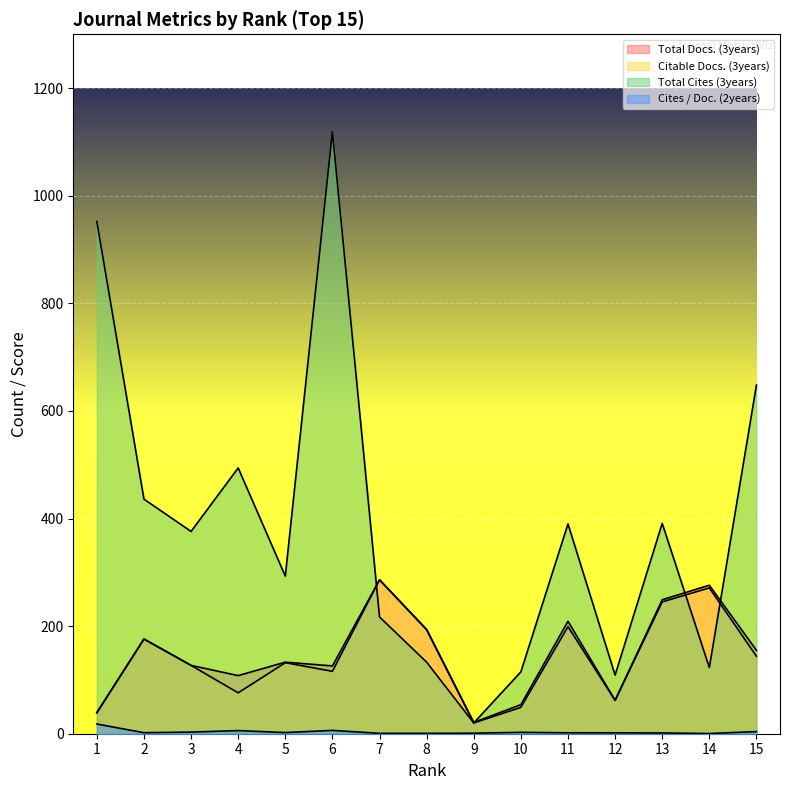

Which series has the largest total across all categories?

Total Cites (3years)